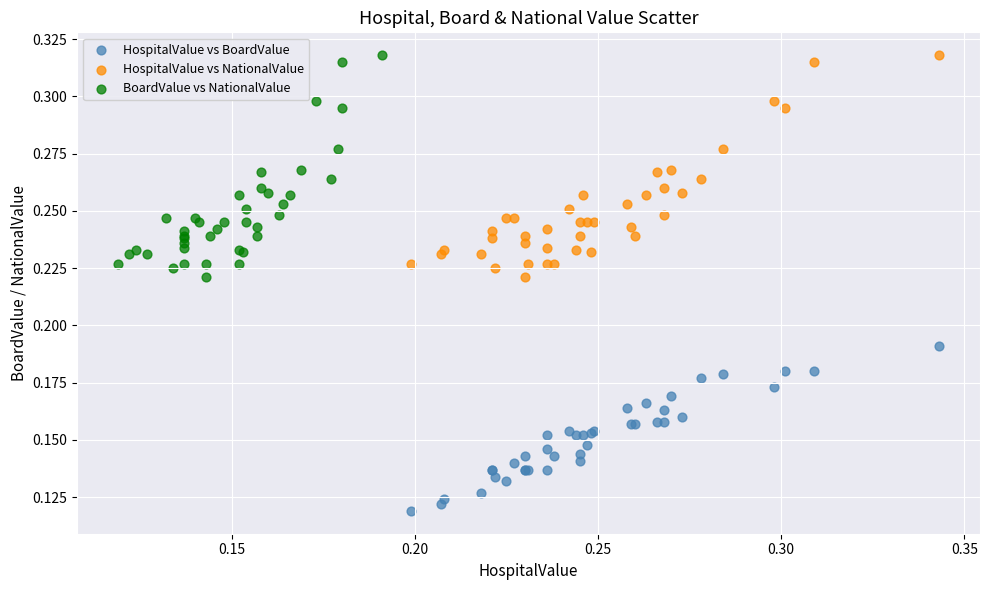

What are all the series names shown in the legend?

HospitalValue vs BoardValue, HospitalValue vs NationalValue, BoardValue vs NationalValue